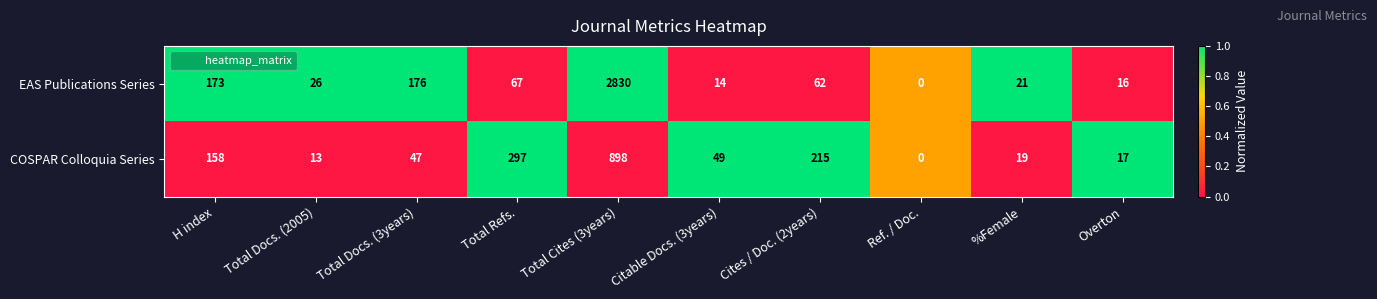

Which series has the largest total across all categories?

EAS Publications Series